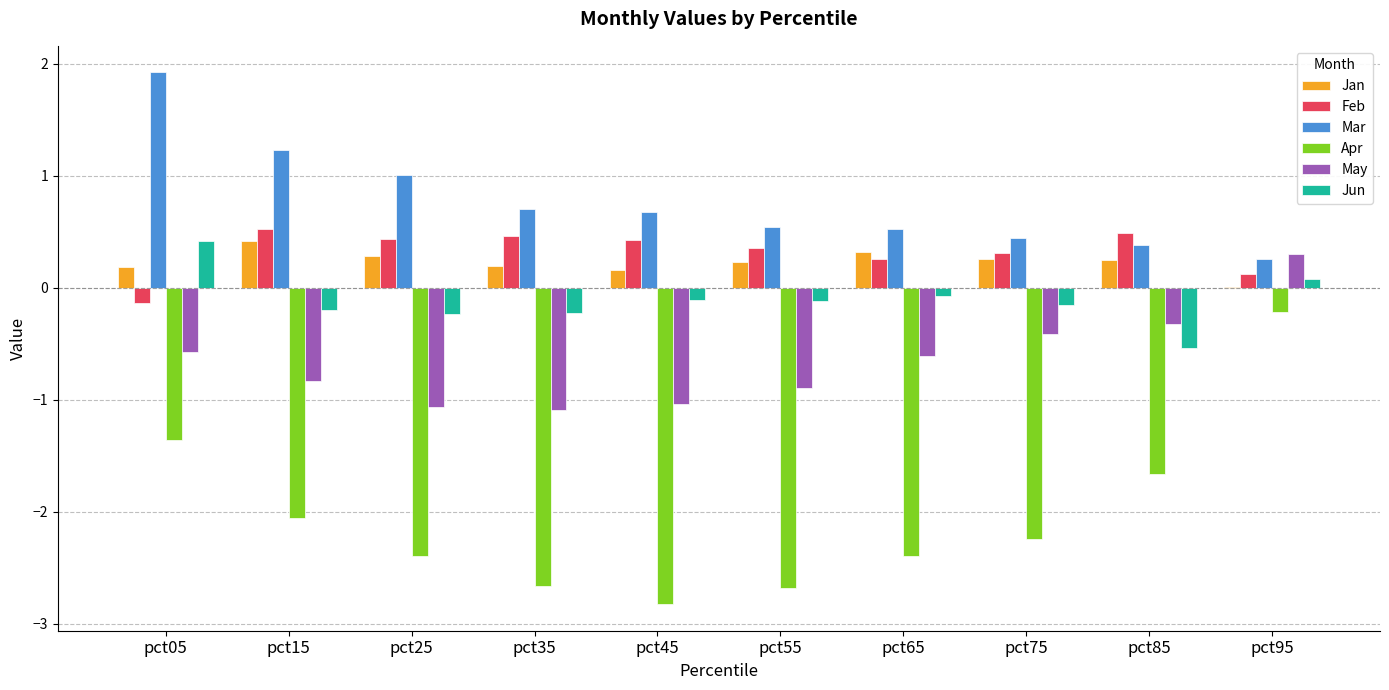

What is the sum of the Apr values at pct65 and pct15?

-4.5